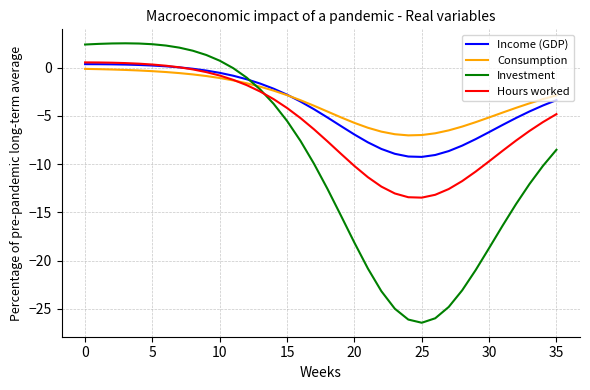

What is the smallest value displayed?

-26.4